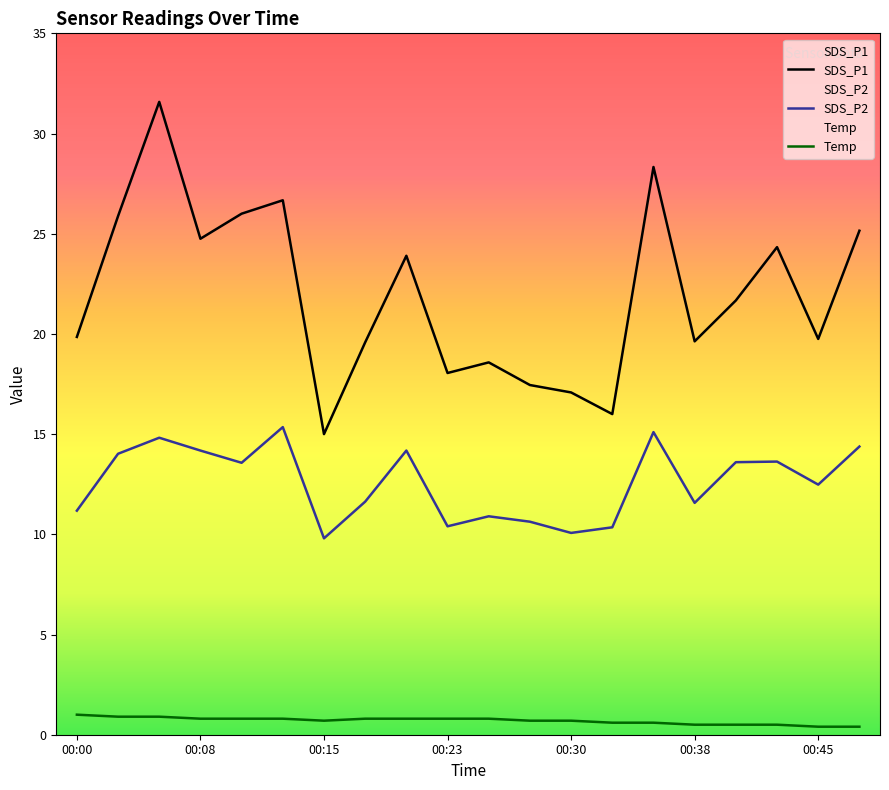

What is the difference between the SDS_P2 values at 00:15 and 00:13?

5.5